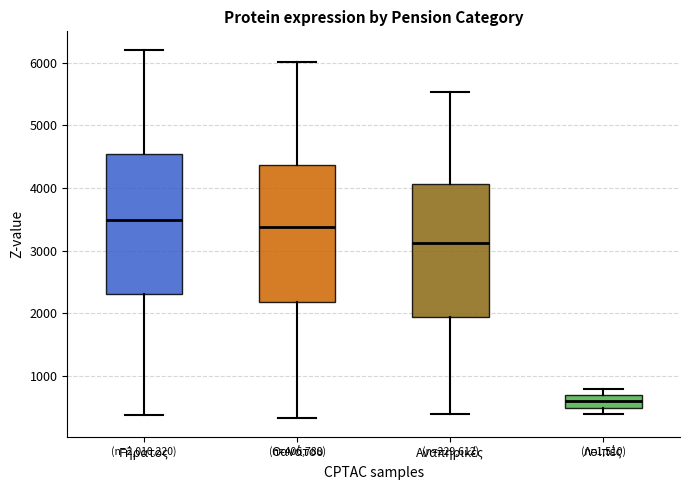

Reading left to right, transcribe this box plot: for each box, give where its median line is, the range the box spans, and where its two whiskers end, as read against the y-axis. The values are not printed on the chart, so give them approximately, as read against the axis.

Γήρατος: median 3500, box 2300 to 4500, whiskers 400 to 6200
Θανάτου: median 3400, box 2200 to 4400, whiskers 300 to 6000
Αναπηρικές: median 3100, box 1900 to 4100, whiskers 400 to 5500
Λοιπές: median 600, box 500 to 700, whiskers 400 to 800